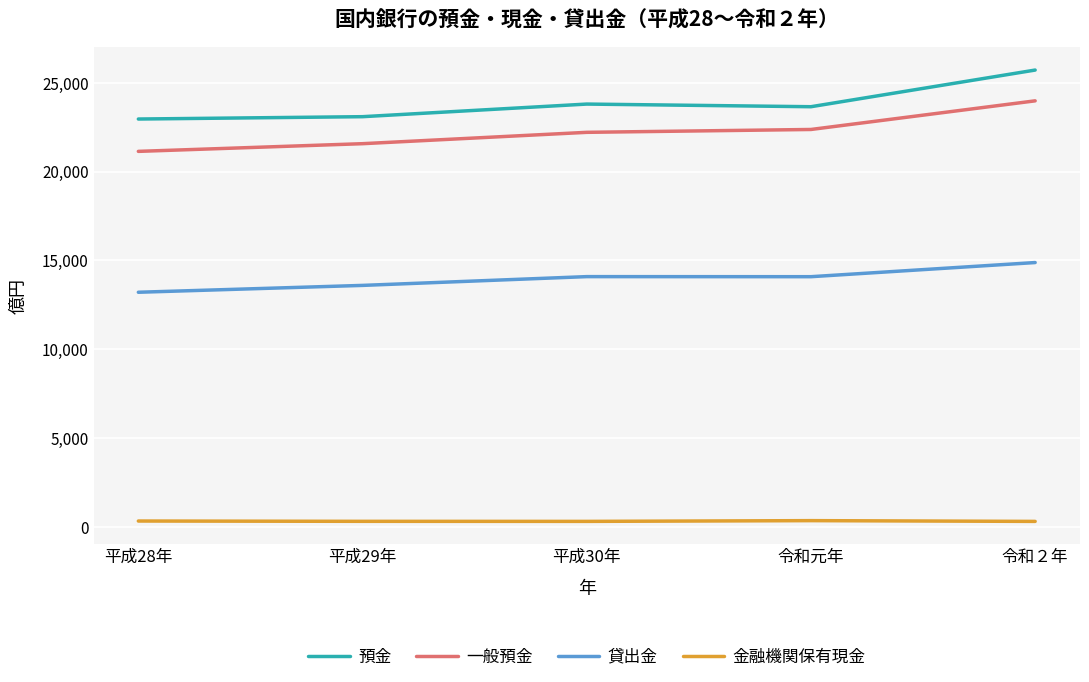

Read the 預金 value at 平成29年.

23091